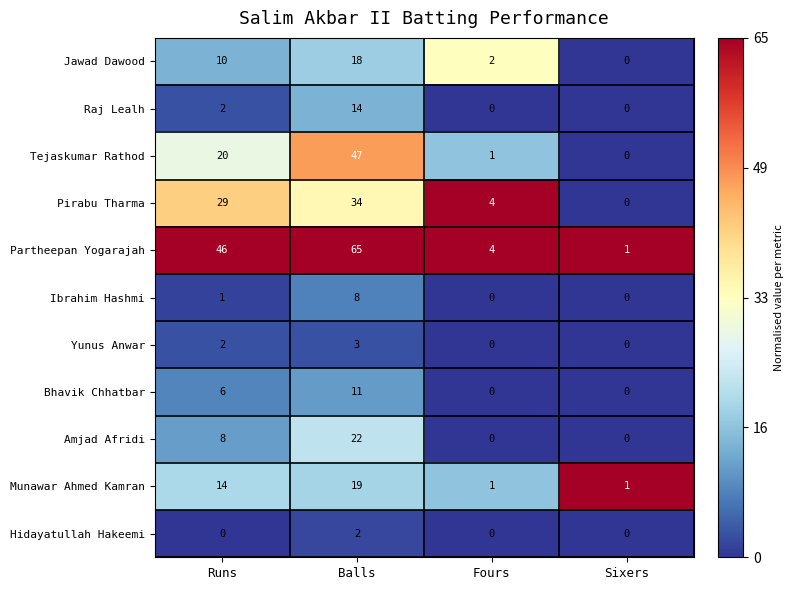

At how many categories does at least one series exceed 0?

4